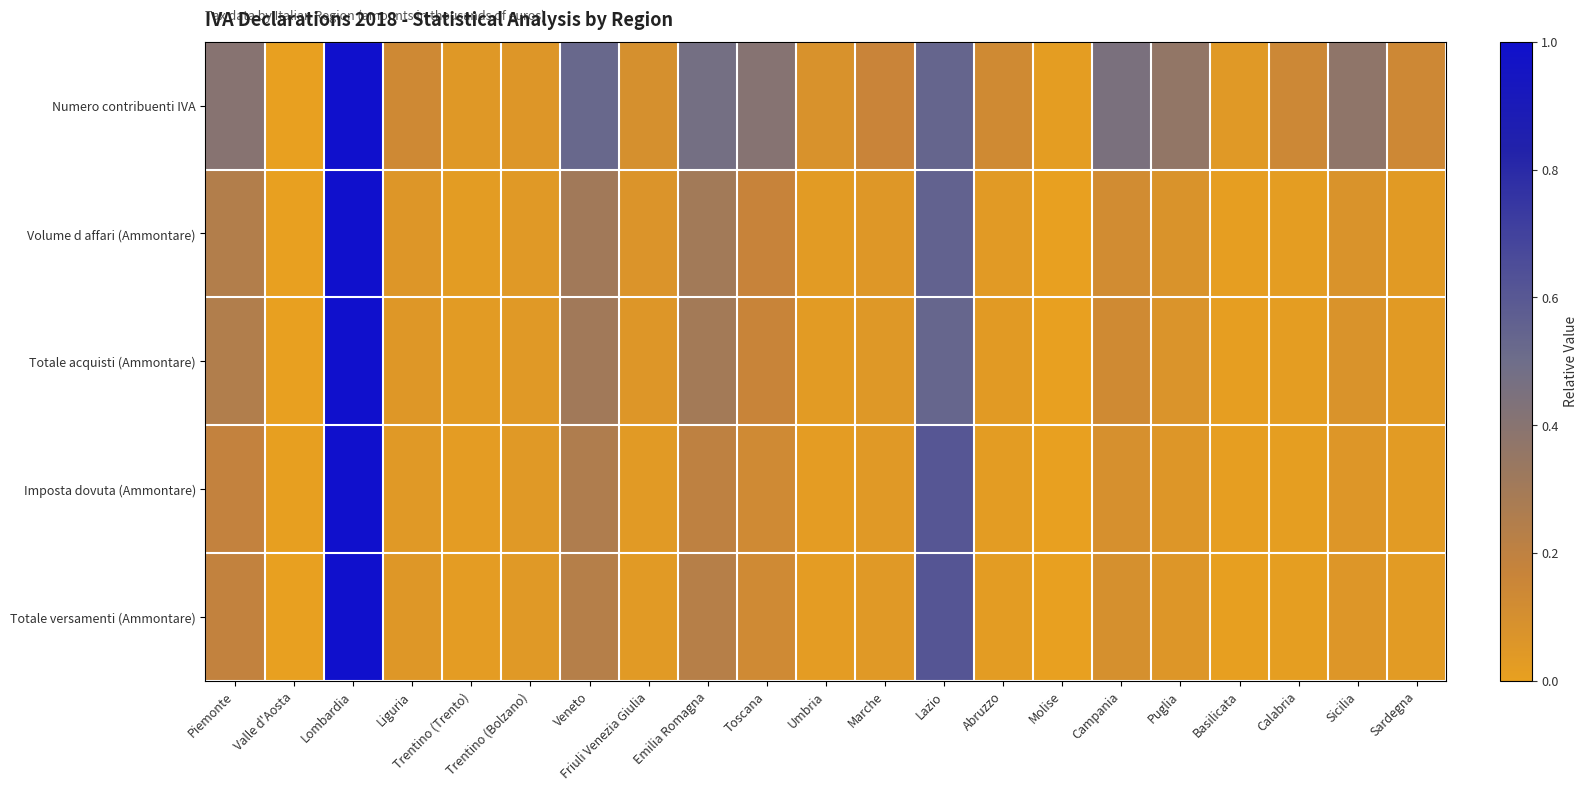

Which series has the widest spread of values?

Numero contribuenti IVA